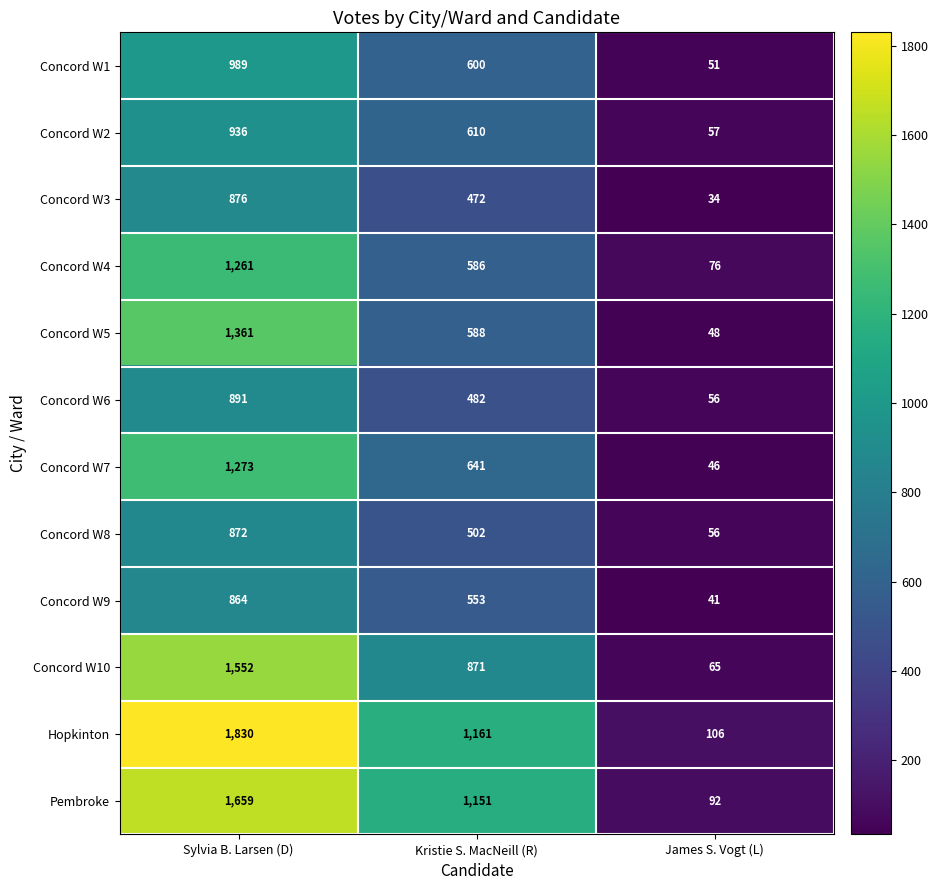

At how many categories does at least one series exceed 1234?

1